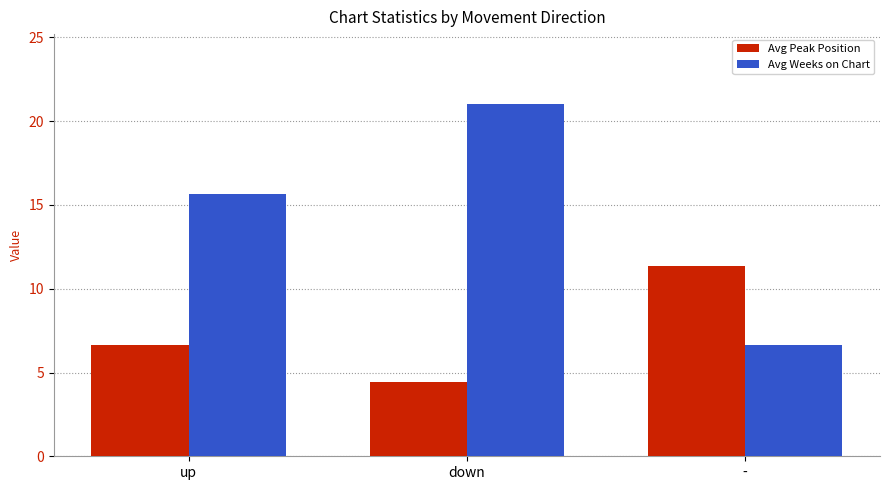

How many bars are there in each group?

2